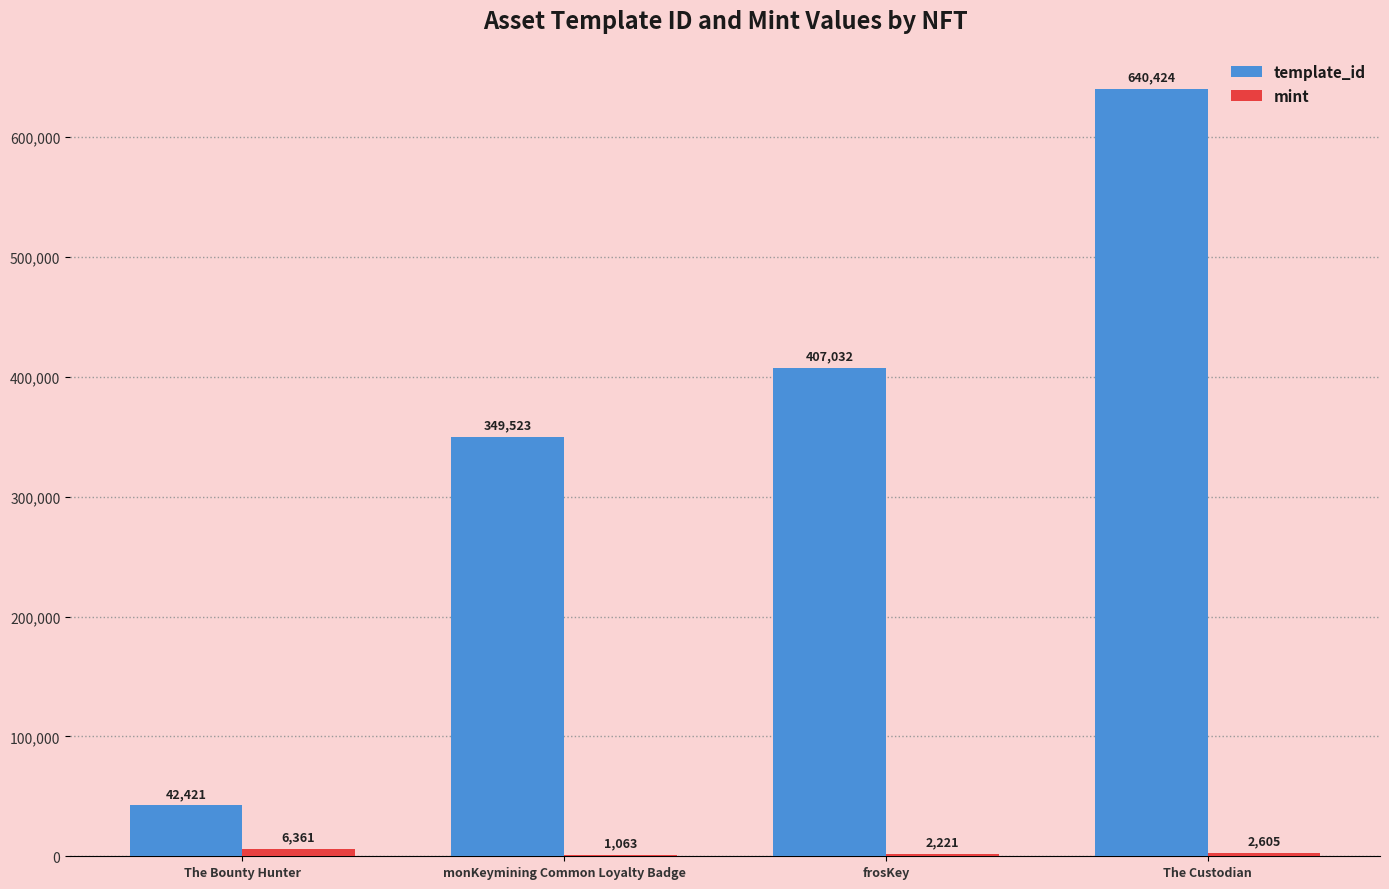

What is the sum of the template_id values at monKeymining Common Loyalty Badge and The Custodian?

989947